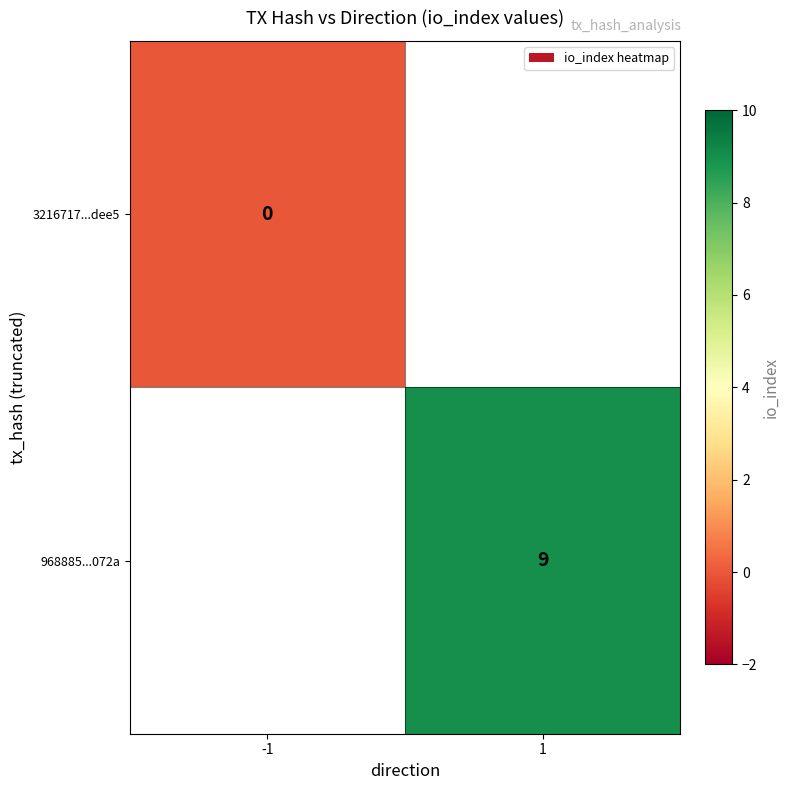

Is it true that 3216717...dee5 equals 0.0 at -1?

True